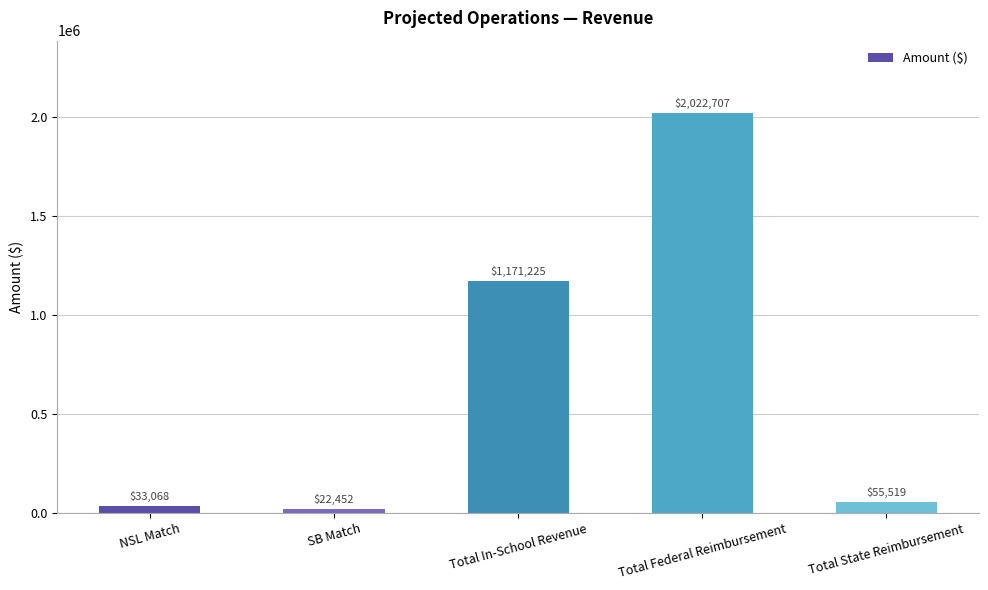

What is the difference between the second highest and second lowest values?

1138157.2